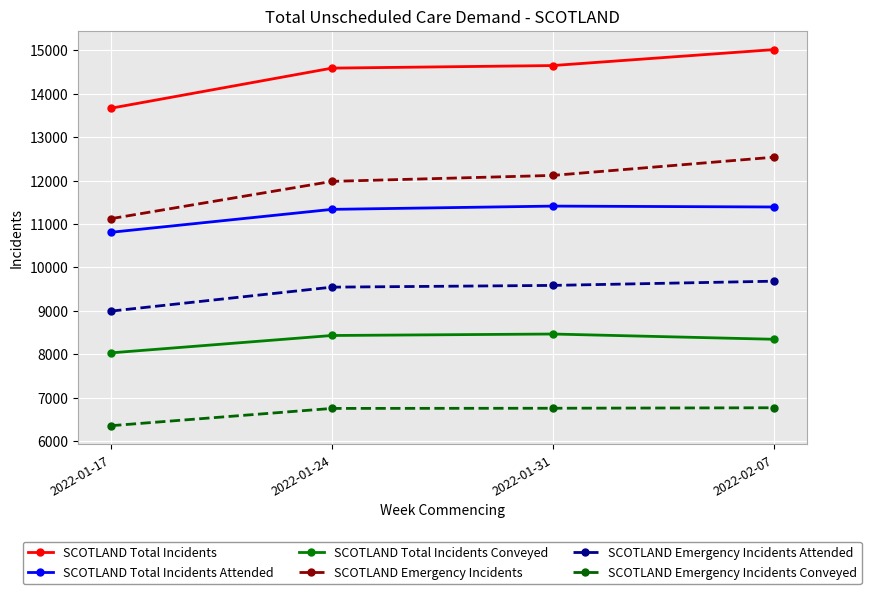

Read the SCOTLAND Emergency Incidents Attended value at 2022-02-07, to the nearest 100.

9700